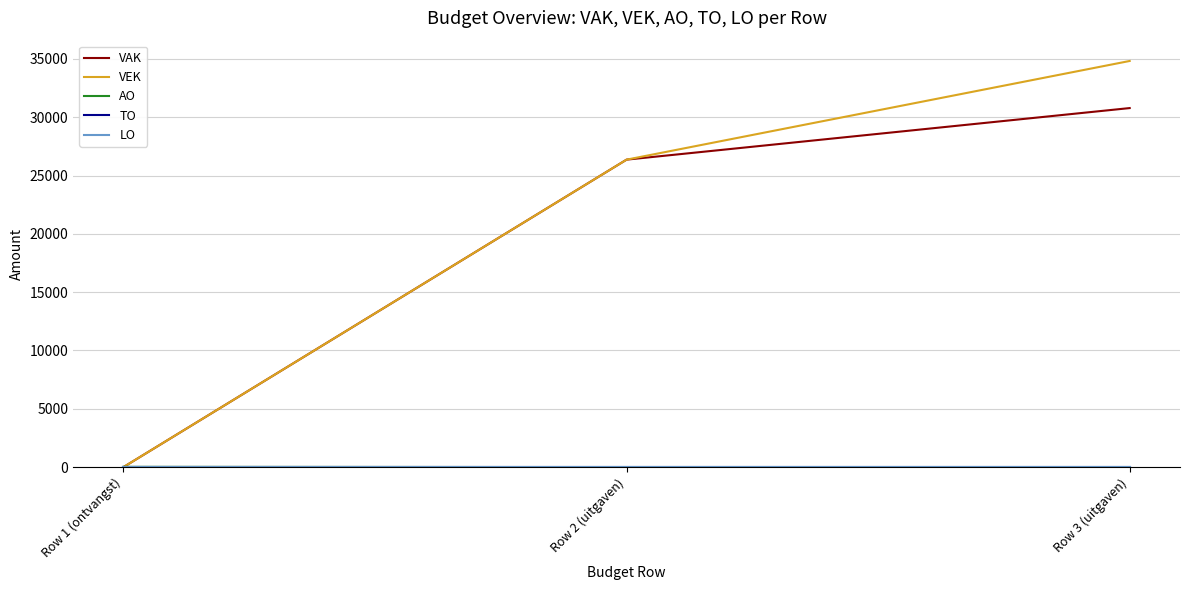

Reading left to right, list all the values displayed in this chart.

VAK: 0	26366	30788
VEK: 0	26366	34827
AO: 20	0	0
TO: 0	0	0
LO: 0	0	0